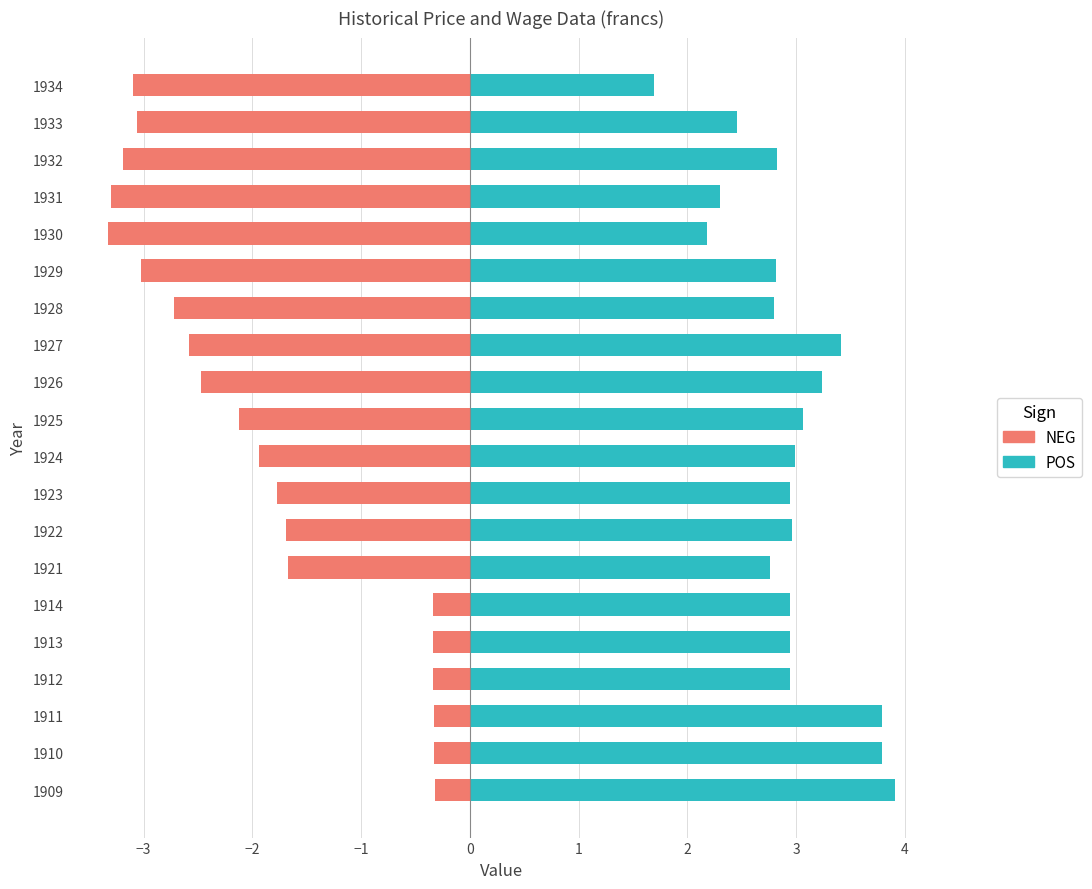

What is the highest value of the POS series?

3.9